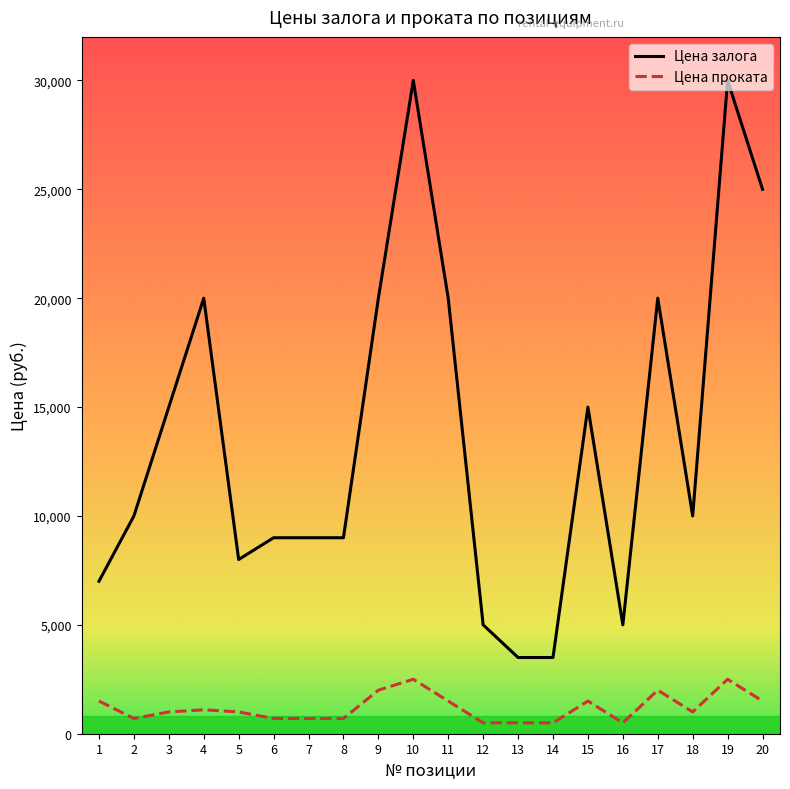

True or false: Цена залога and Цена проката cross at least once.

False